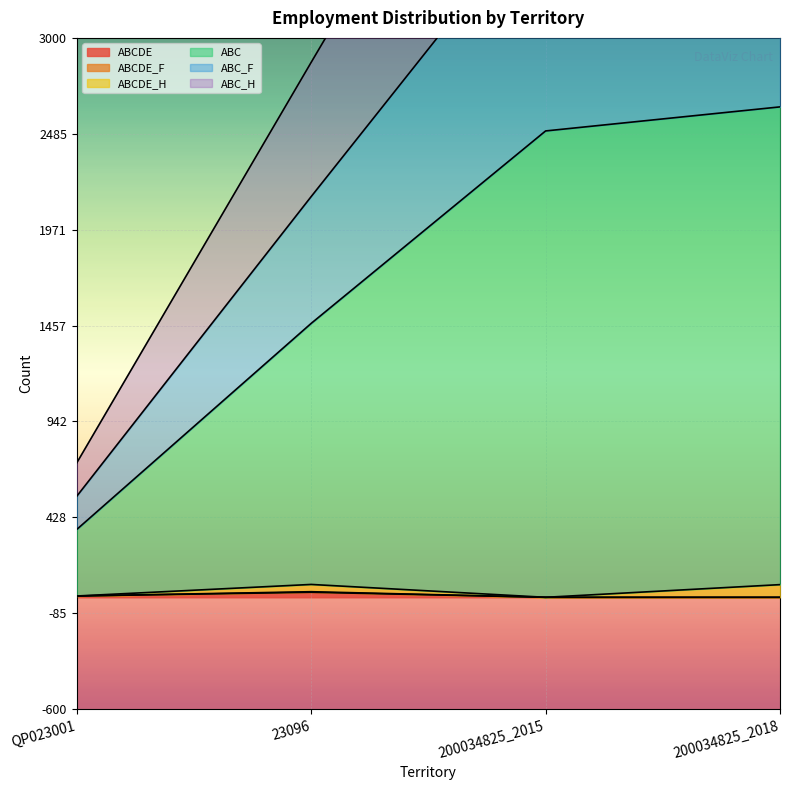

What is the highest value of the ABCDE series?

27